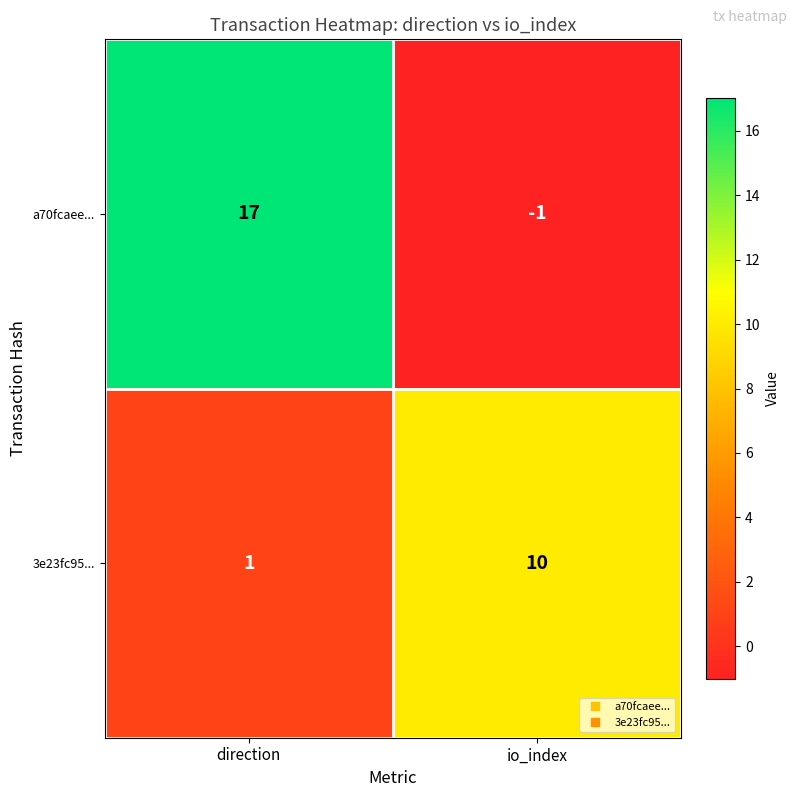

What is the difference between the highest and lowest values at direction?

16